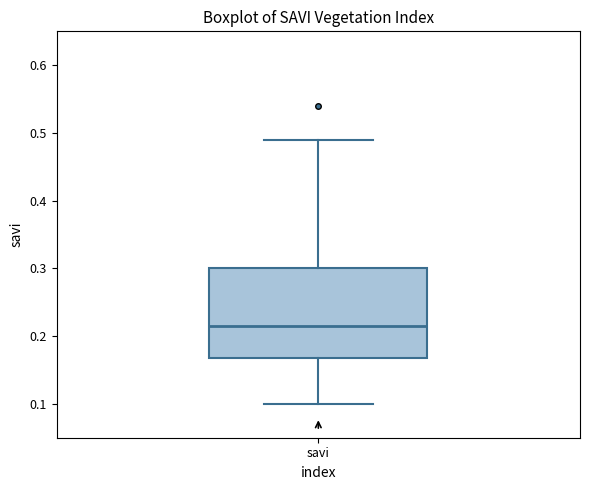

Where does the upper whisker of the box for savi end on the y-axis? The values are not printed on the chart, so give them approximately, as read against the axis.

0.49